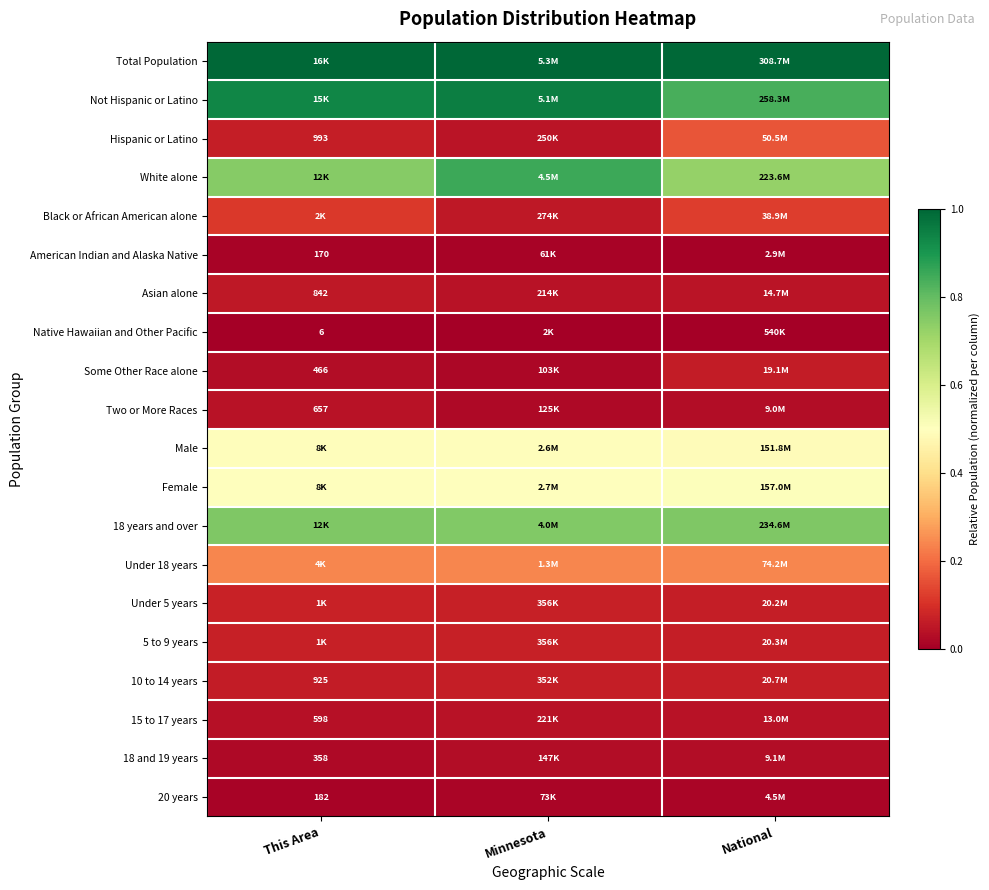

What is the difference between the White alone values at National and Minnesota?

0.1